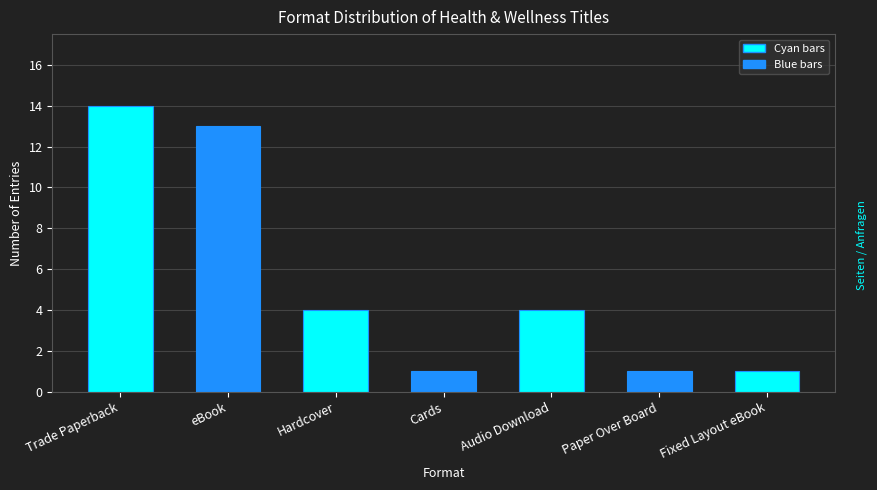

What is the sum of the values at Cards and eBook?

14